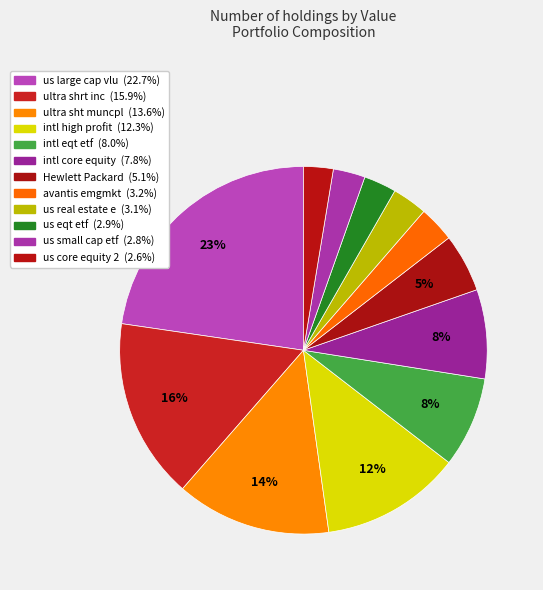

What is the change in value from Hewlett Packard to us real estate e?

-4007294